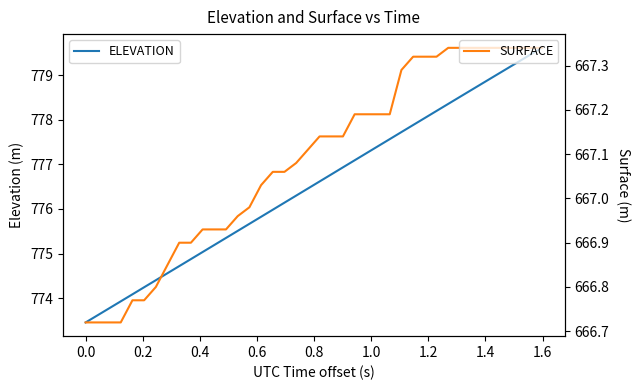

What is the maximum value for ELEVATION?

779.6